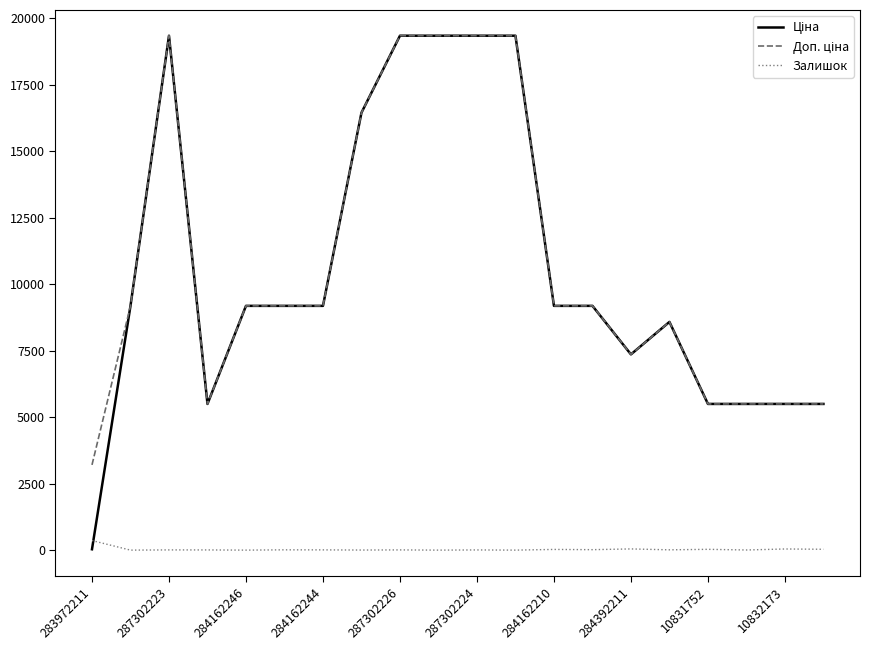

Count the number of categories in the chart.

20